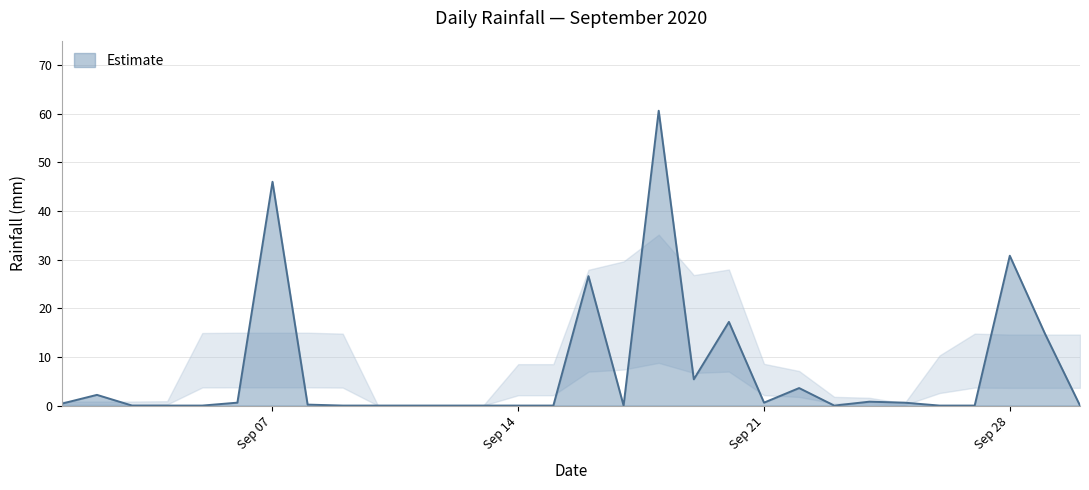

What is the difference between the maximum and minimum values?

60.6